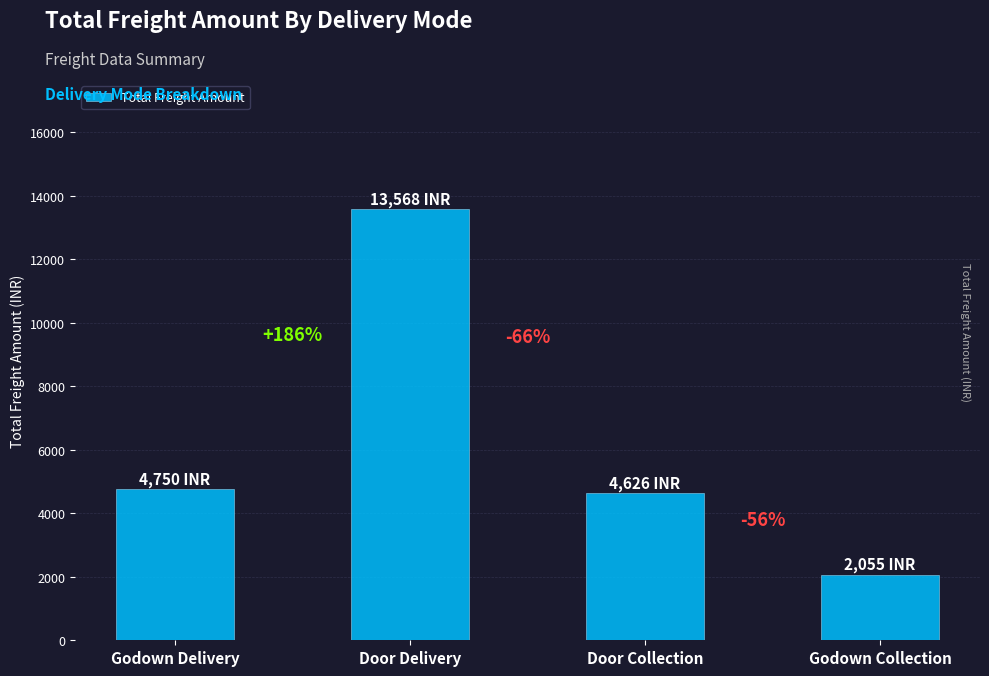

What is the change in value from Door Collection to Godown Collection?

-2571